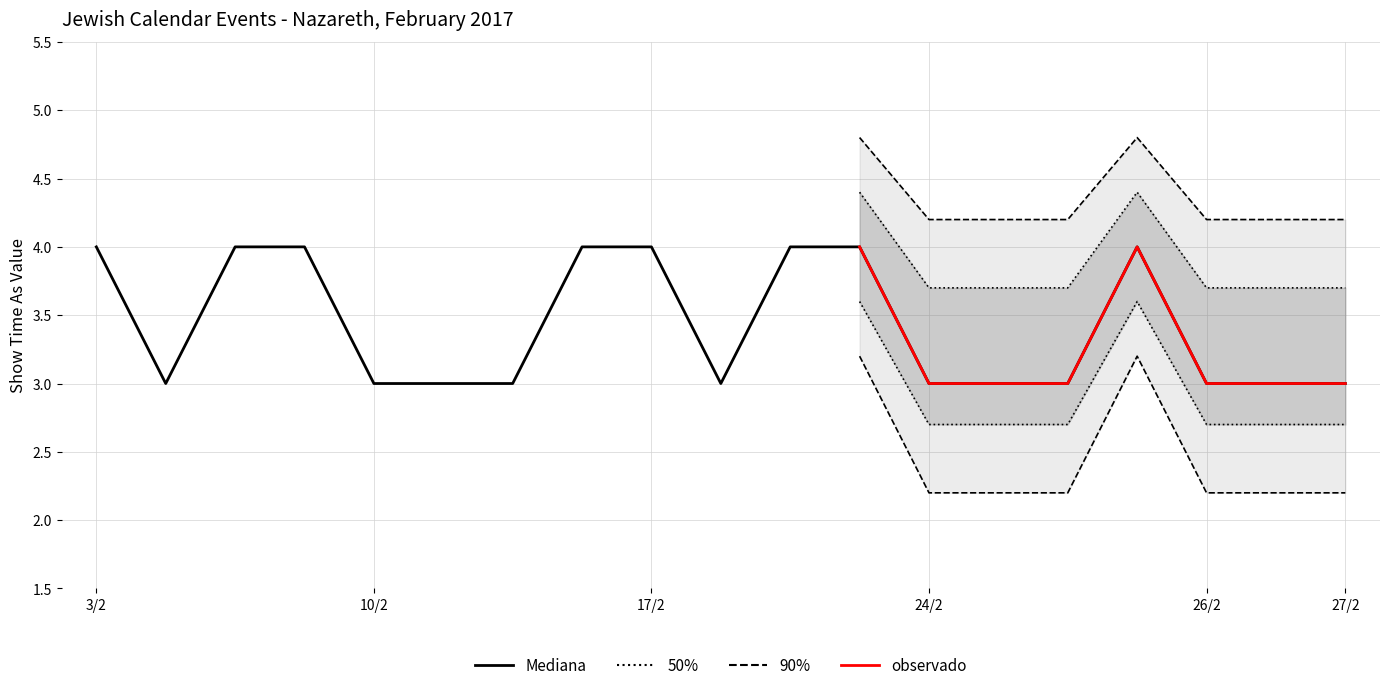

True or false: the data has more than 1 interior local peaks.

False